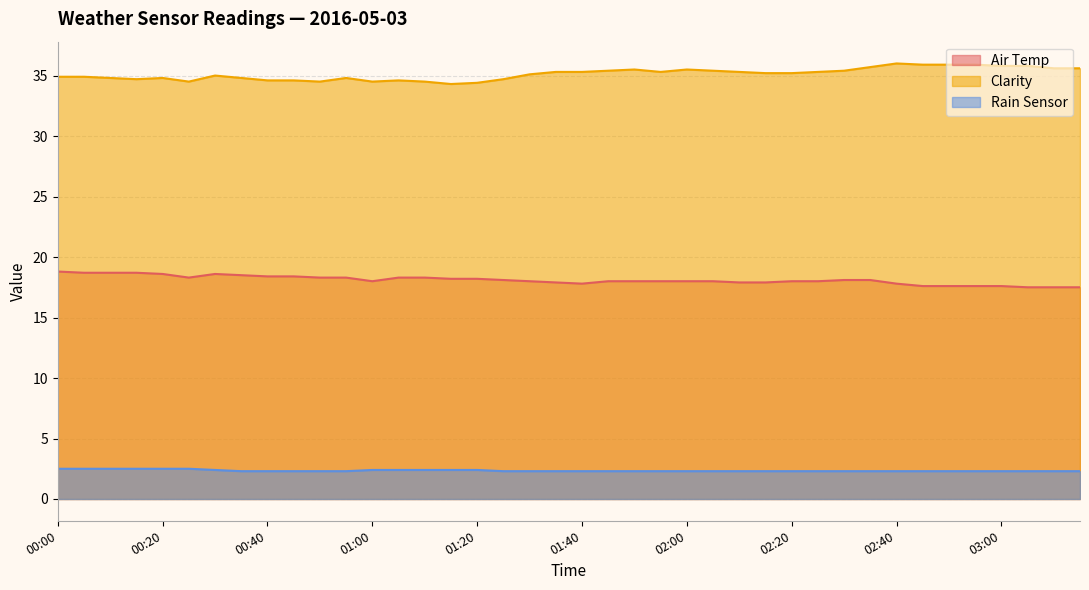

What is the difference between the Air Temp values at 00:15 and 03:05?

1.2